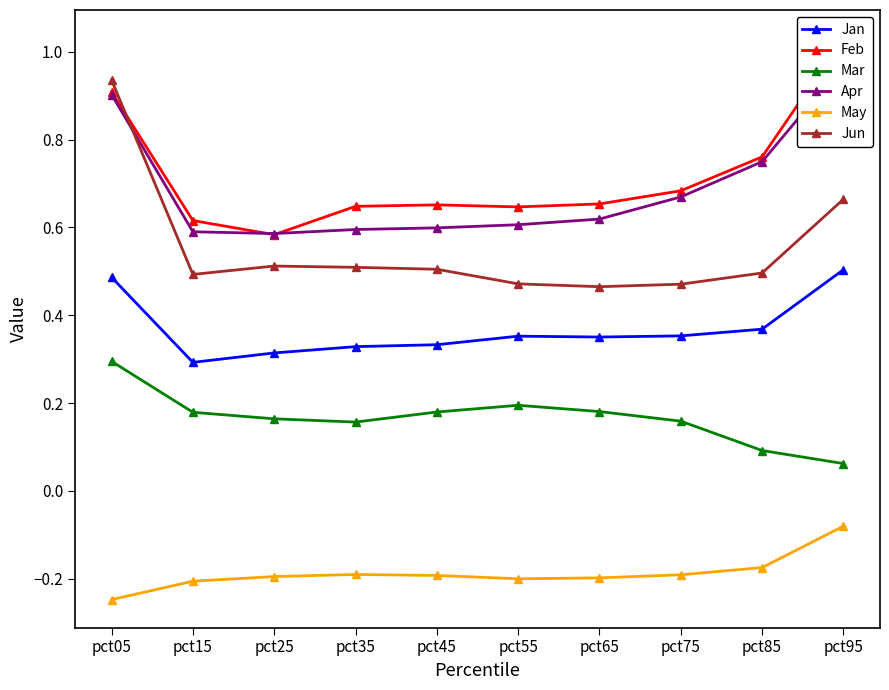

What is the difference between the highest and lowest values at pct25?

0.8